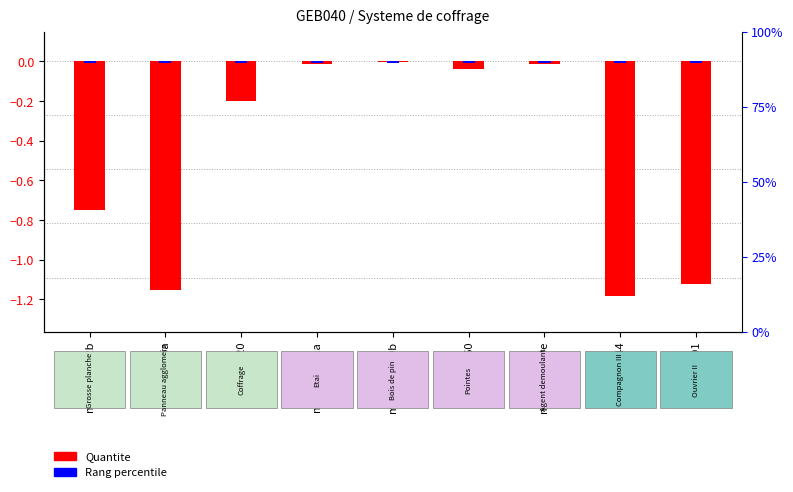

Which category has the lowest value across all series?

mo044